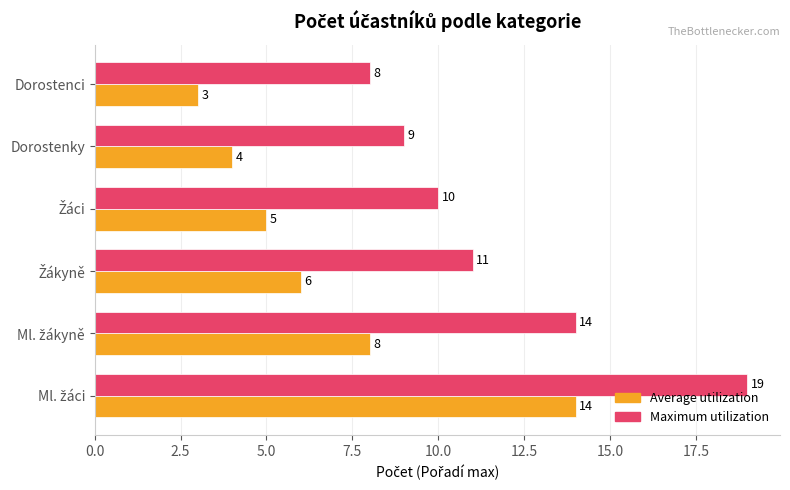

What is the sum of all Maximum utilization values?

71